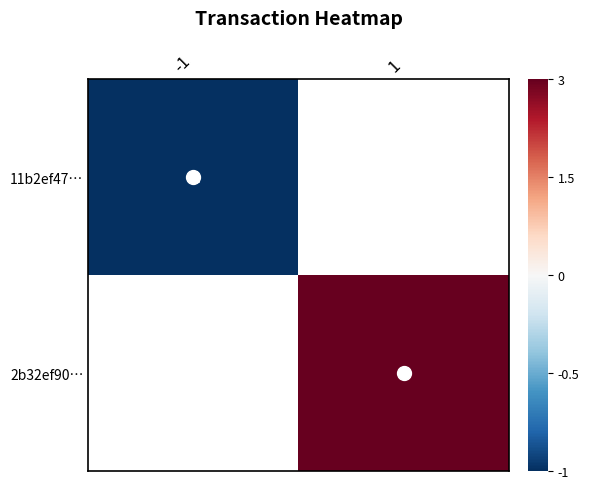

What is the greatest value displayed?

3.0